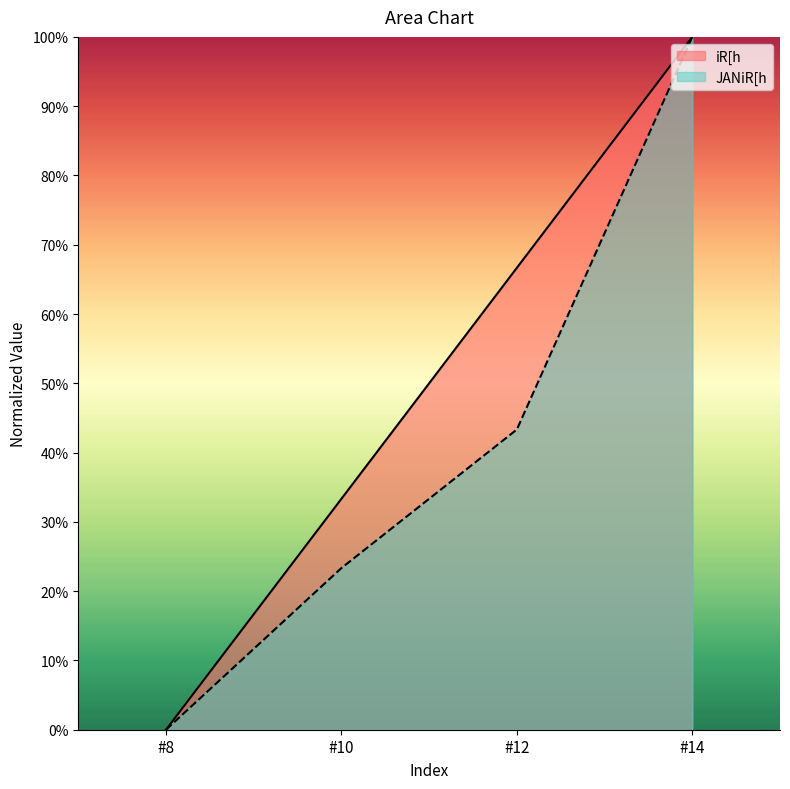

What is the average value of the iR[h series?

0.5